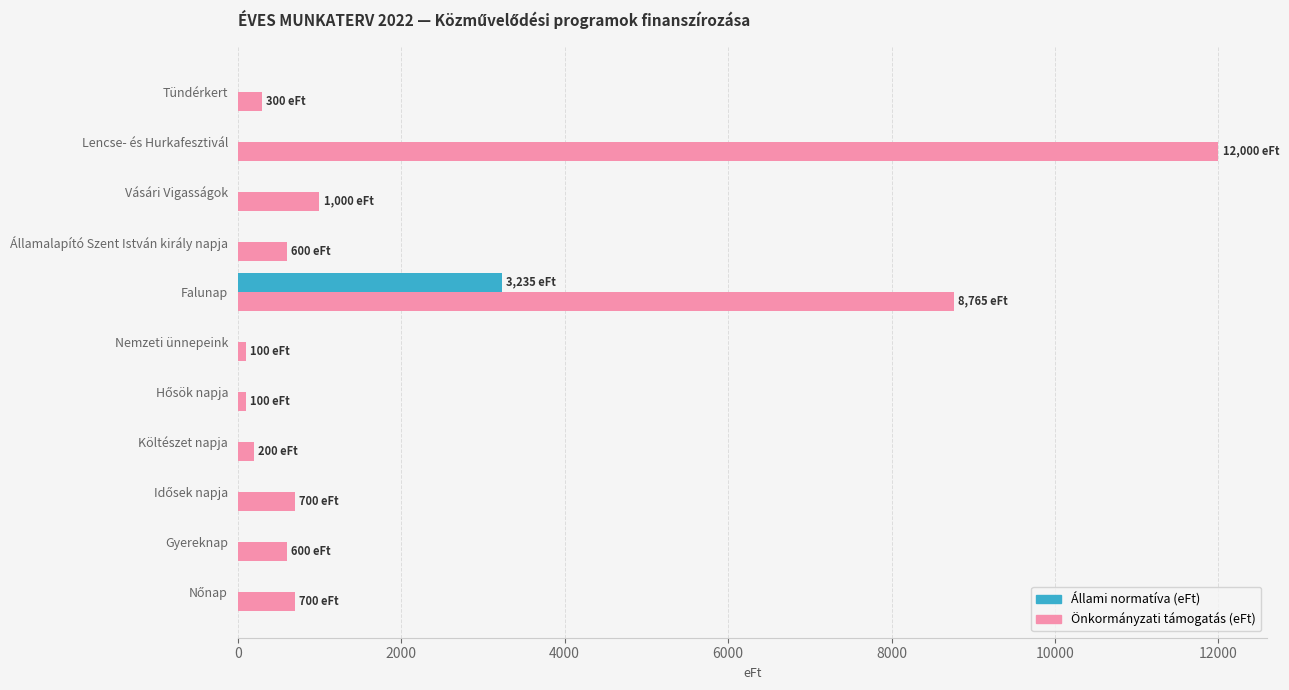

What is the highest value of the Állami normatíva (eFt) series?

3235